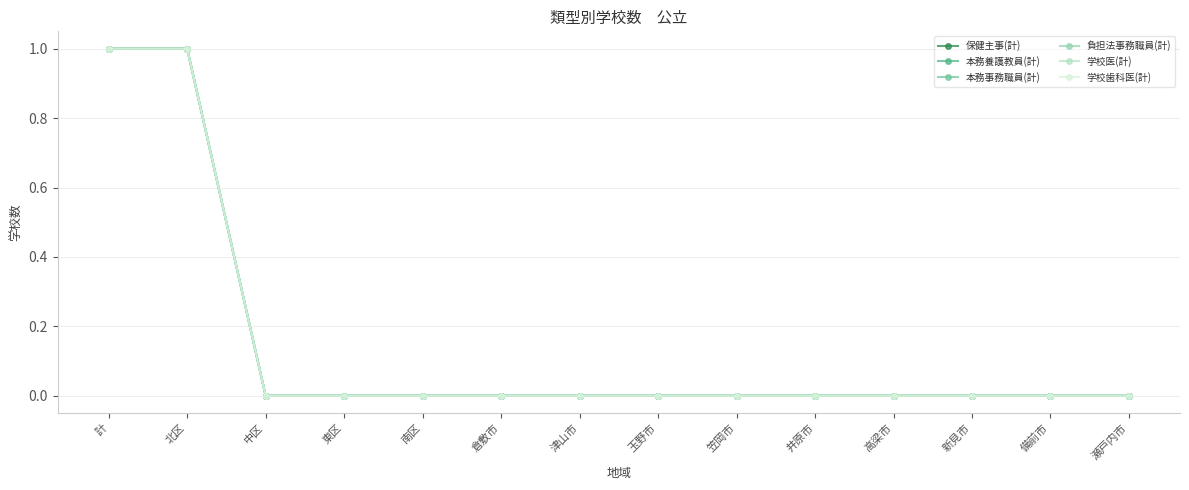

What is the total value across all series at 計?

6